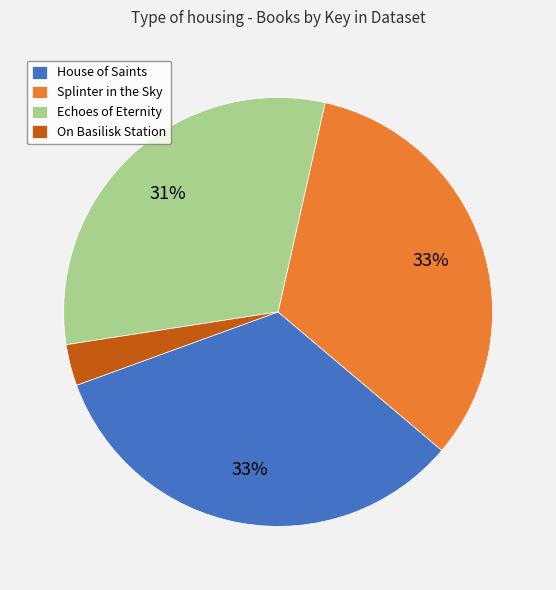

What is the smallest slice in the pie chart?

On Basilisk Station